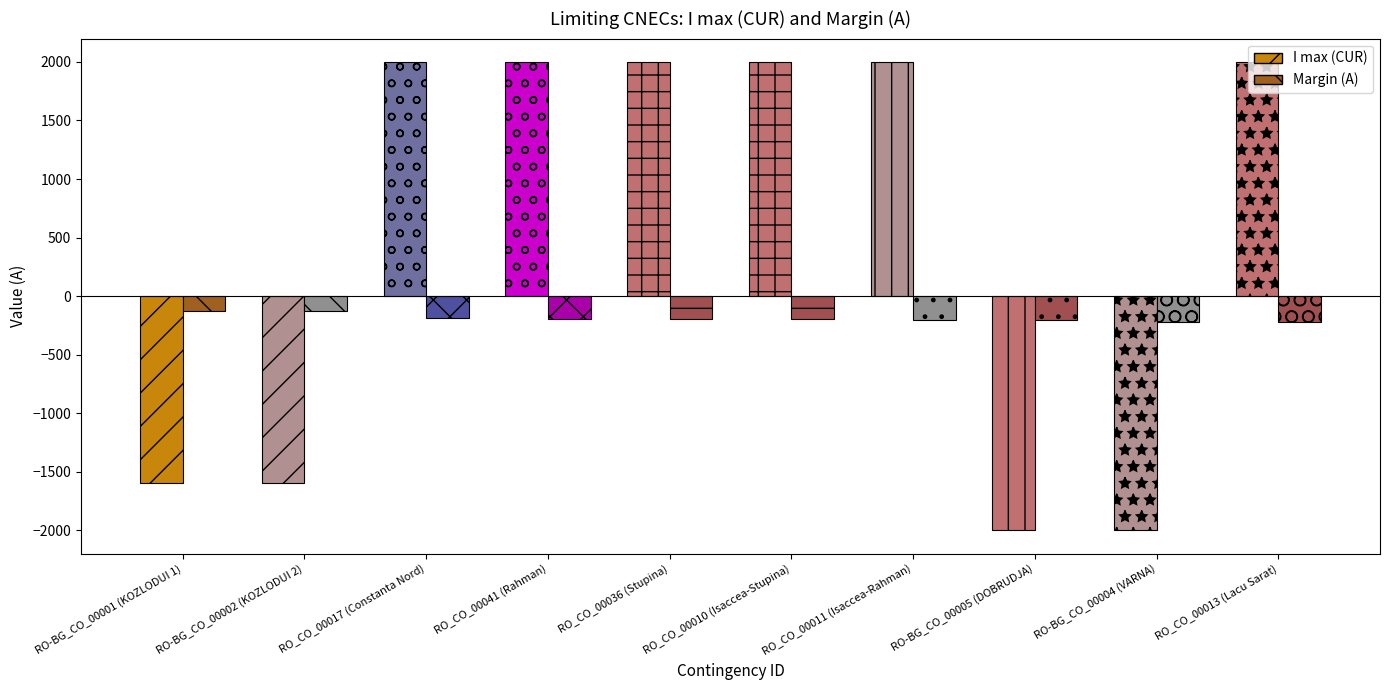

What is the difference between the maximum and minimum values in the I max (CUR) series?

4000